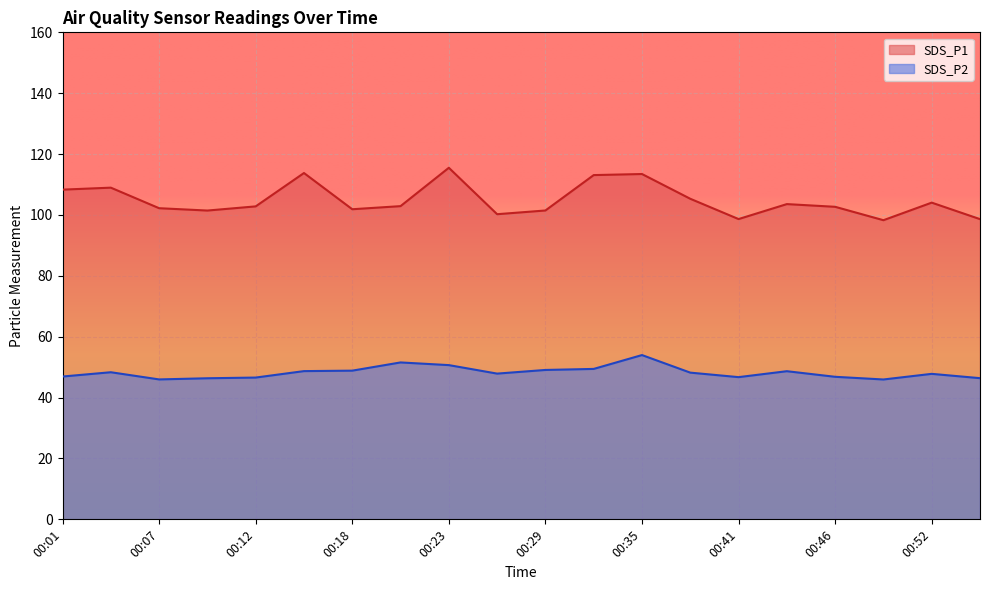

Rank the categories by SDS_P2 value from highest to lowest.

00:35, 00:21, 00:23, 00:32, 00:29, 00:18, 00:15, 00:43, 00:04, 00:38, 00:26, 00:52, 00:01, 00:46, 00:41, 00:12, 00:55, 00:09, 00:07, 00:49